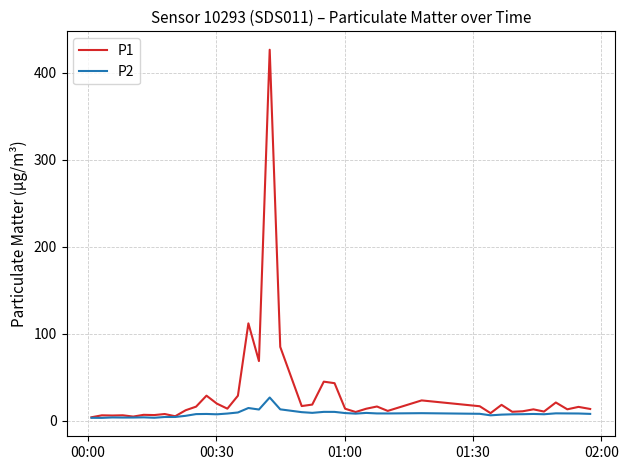

Rank the series by their average value, from highest to lowest.

P1, P2